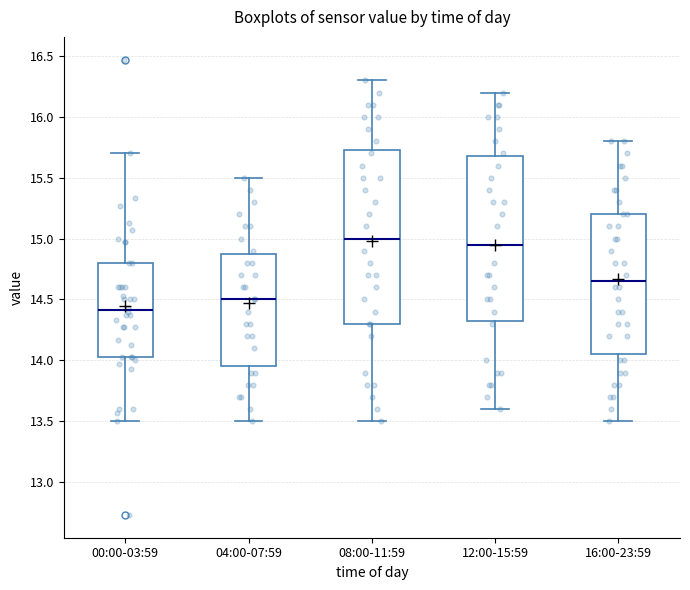

Reading left to right, transcribe this box plot: for each box, give where its median line is, the range the box spans, and where its two whiskers end, as read against the y-axis. The values are not printed on the chart, so give them approximately, as read against the axis.

00:00-03:59: median 14.40, box 14.05 to 14.80, whiskers 13.50 to 15.70
04:00-07:59: median 14.50, box 13.95 to 14.90, whiskers 13.50 to 15.50
08:00-11:59: median 15.00, box 14.30 to 15.75, whiskers 13.50 to 16.30
12:00-15:59: median 14.95, box 14.35 to 15.70, whiskers 13.60 to 16.20
16:00-23:59: median 14.65, box 14.05 to 15.20, whiskers 13.50 to 15.80